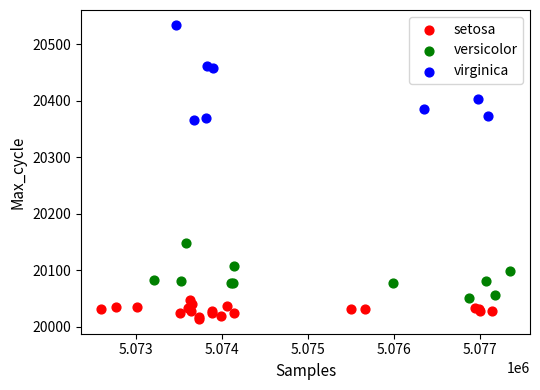

Which series reaches the maximum Y coordinate?

virginica